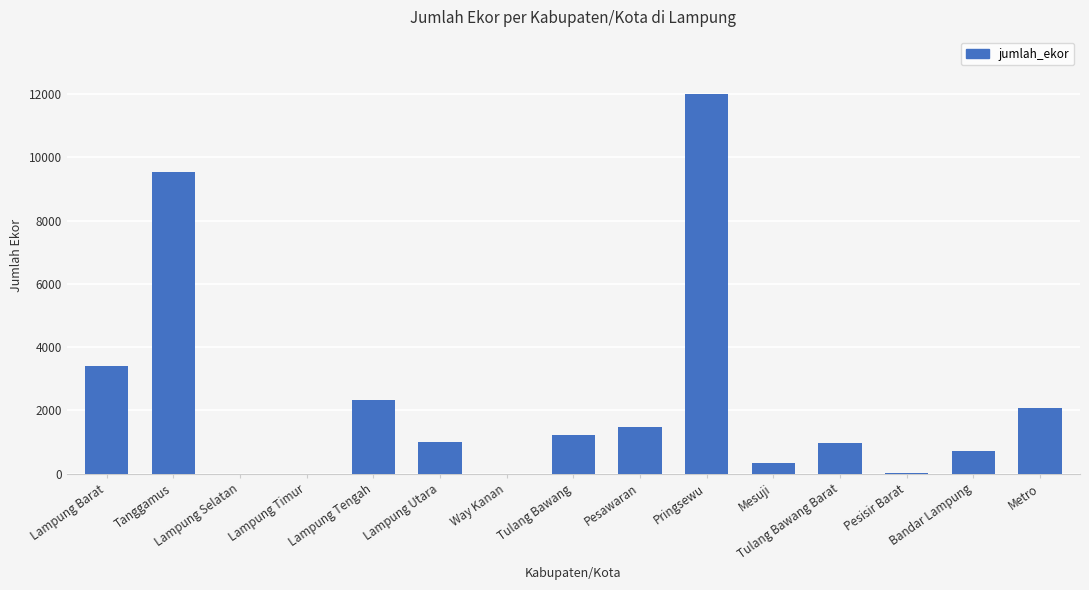

Where is the data nearest to the value 6000?

Lampung Barat